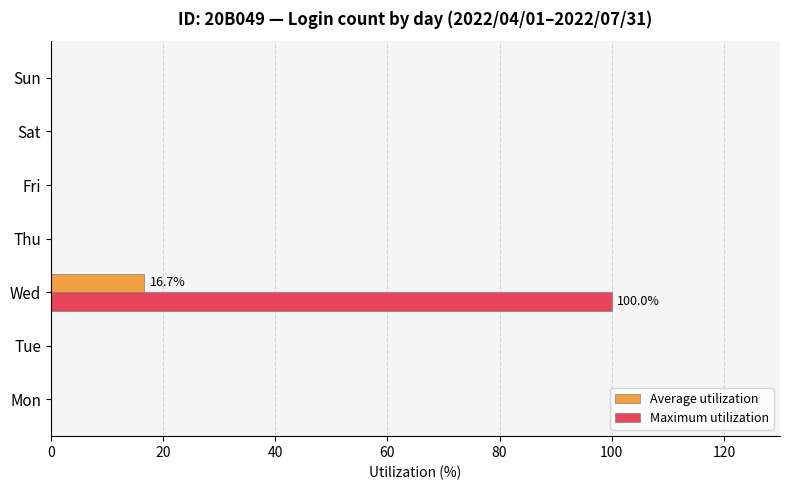

Which series has the largest total across all categories?

Maximum utilization